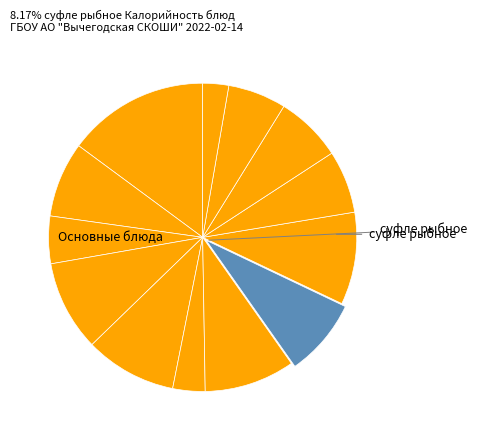

How many slices are in this pie chart?

13